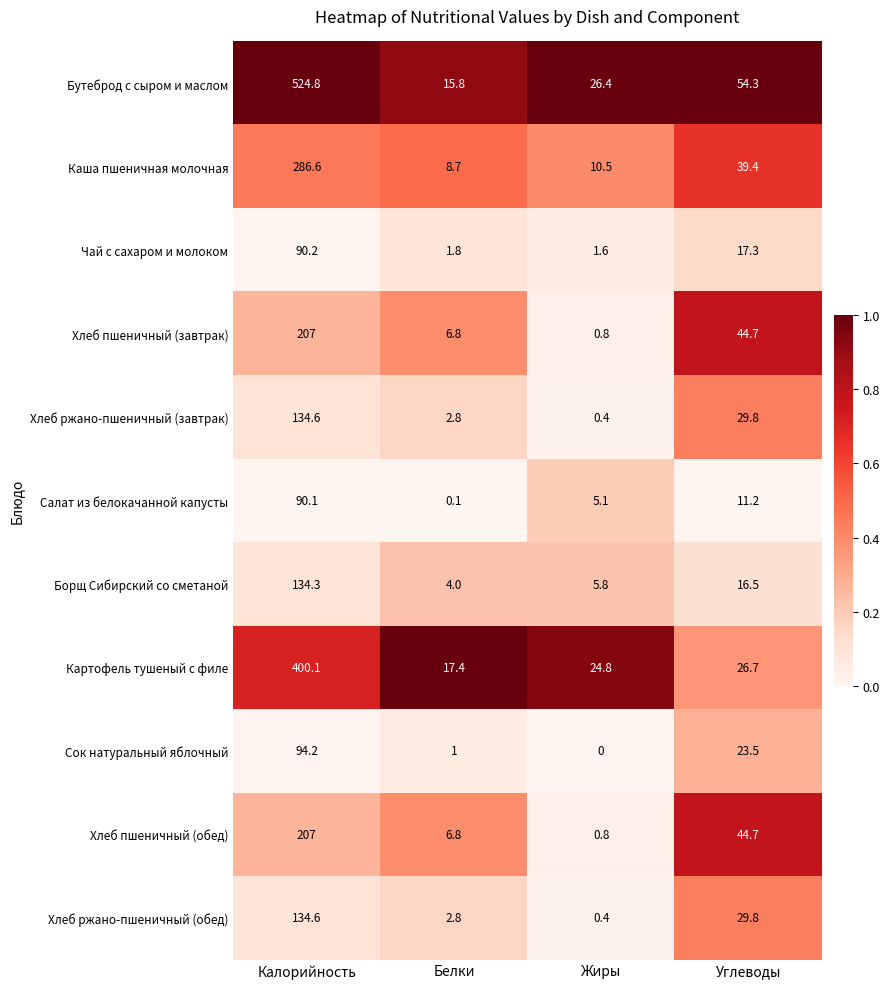

True or false: Хлеб пшеничный (обед) has a value of 13.8 at Углеводы.

False